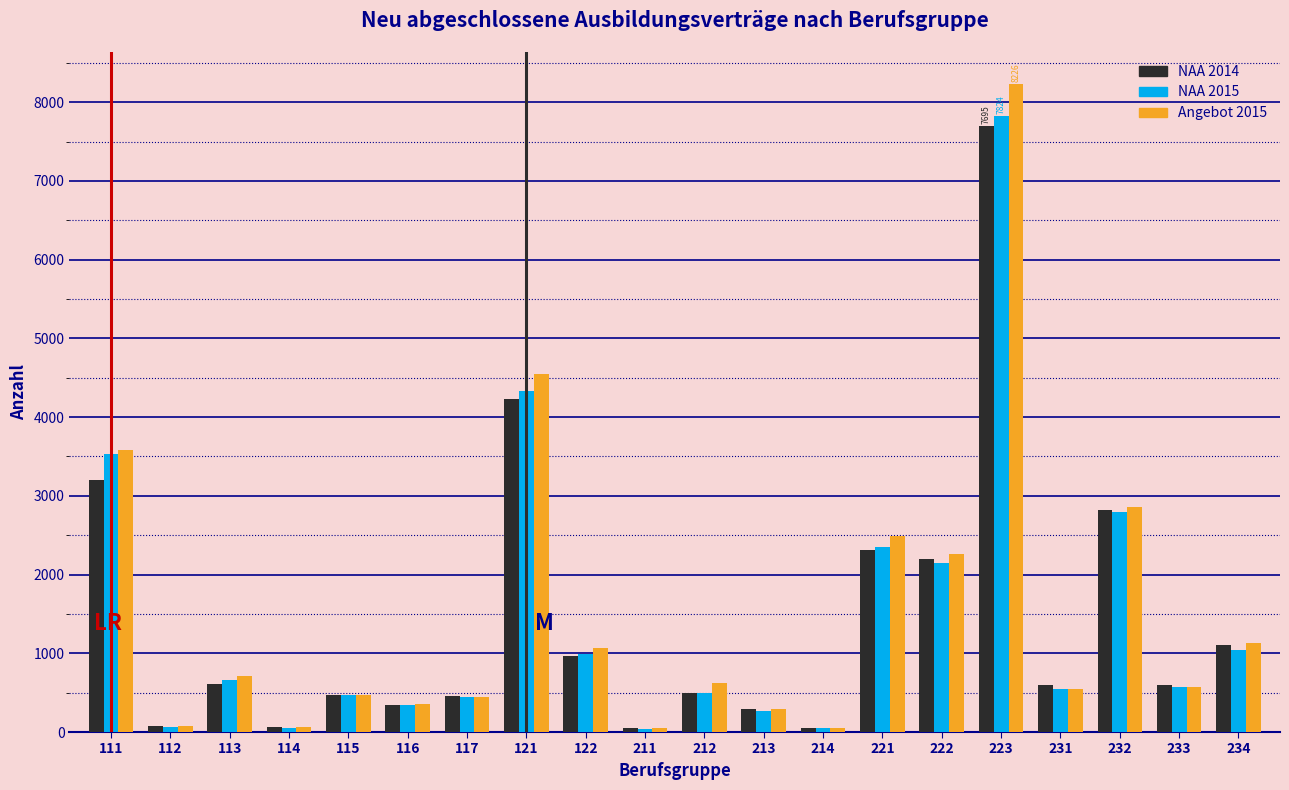

What is the average value of the Angebot 2015 series?

1521